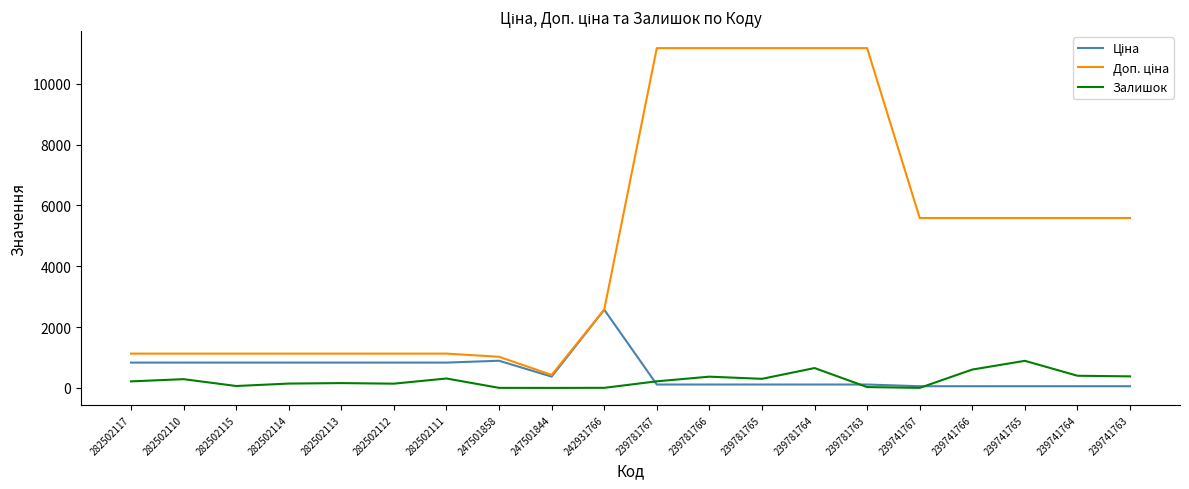

True or false: Залишок has a value of 541.3 at 247501844.

False